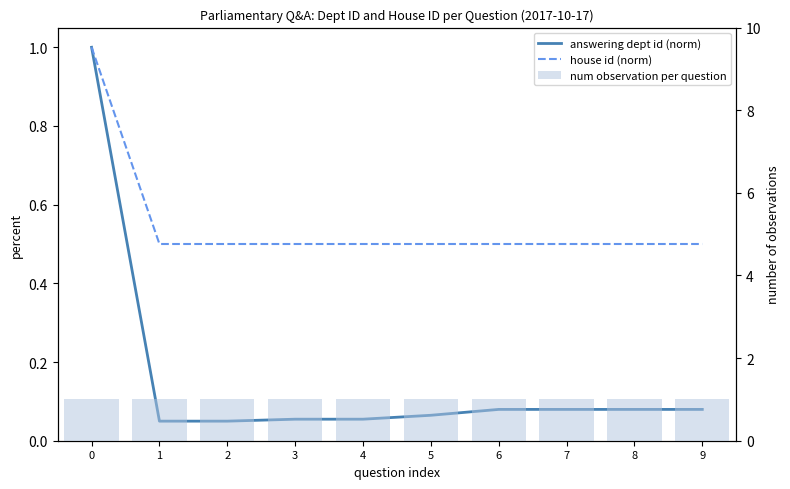

How many groups of bars are there?

10